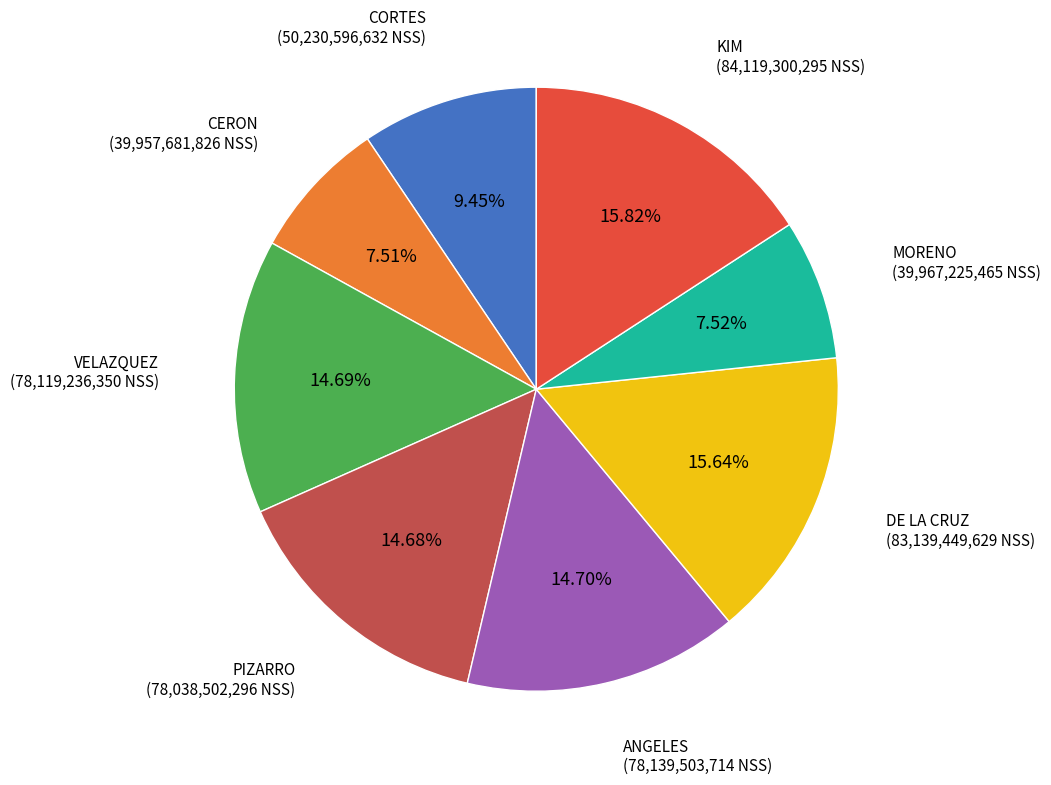

Is there any slice that represents more than half of the pie?

No